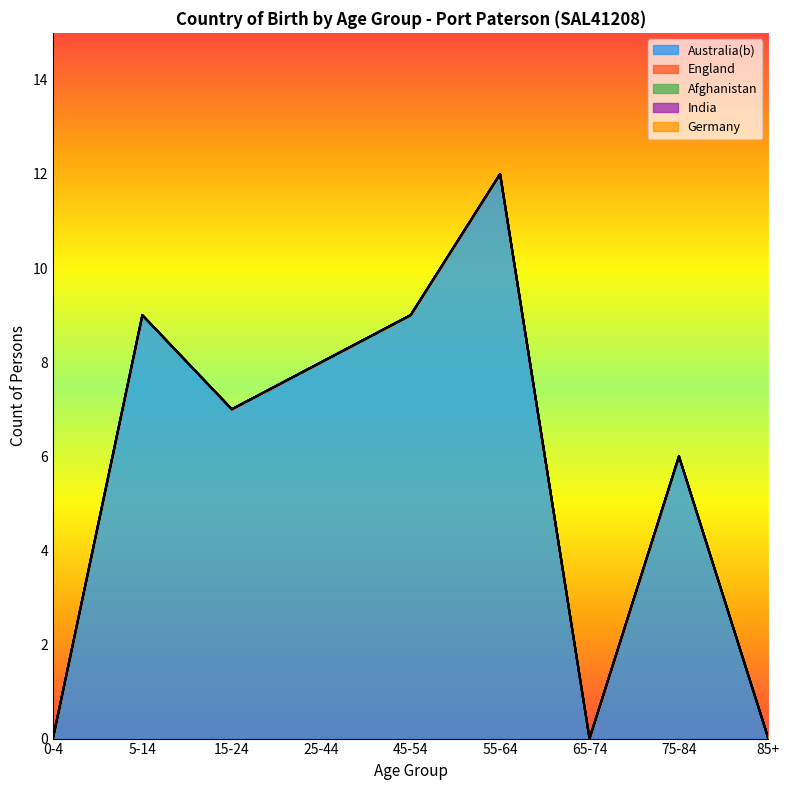

True or false: India has more than 0 interior local peaks.

False